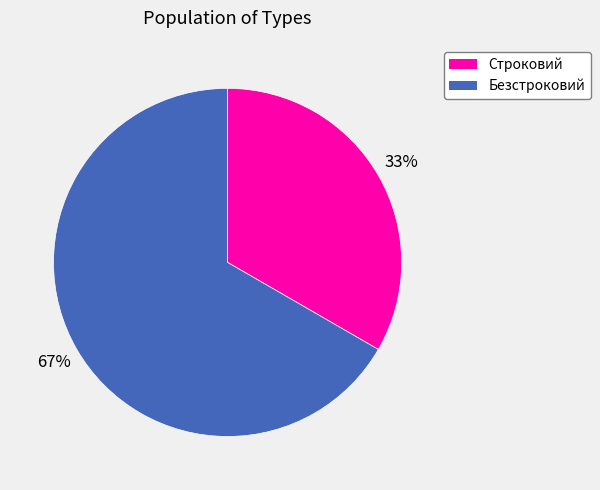

To the nearest percent, what is the combined percentage of Строковий and Безстроковий?

100%